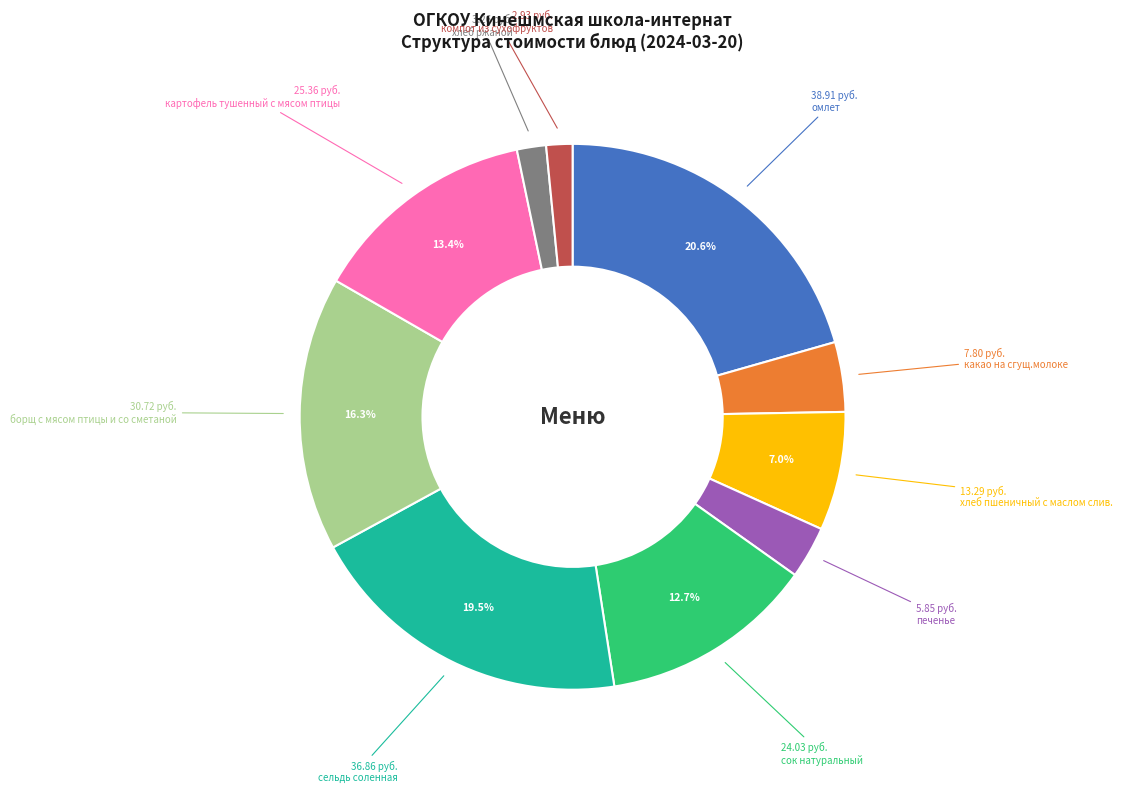

Does any single category account for the majority?

No